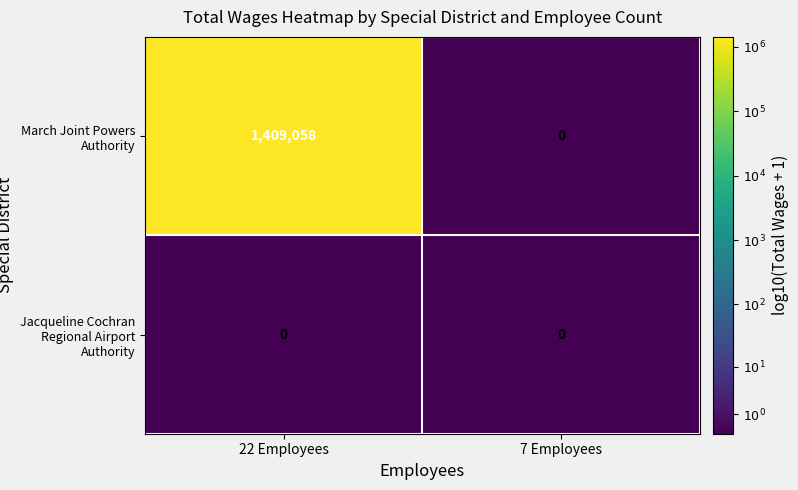

Which series has the widest spread of values?

March Joint Powers Authority